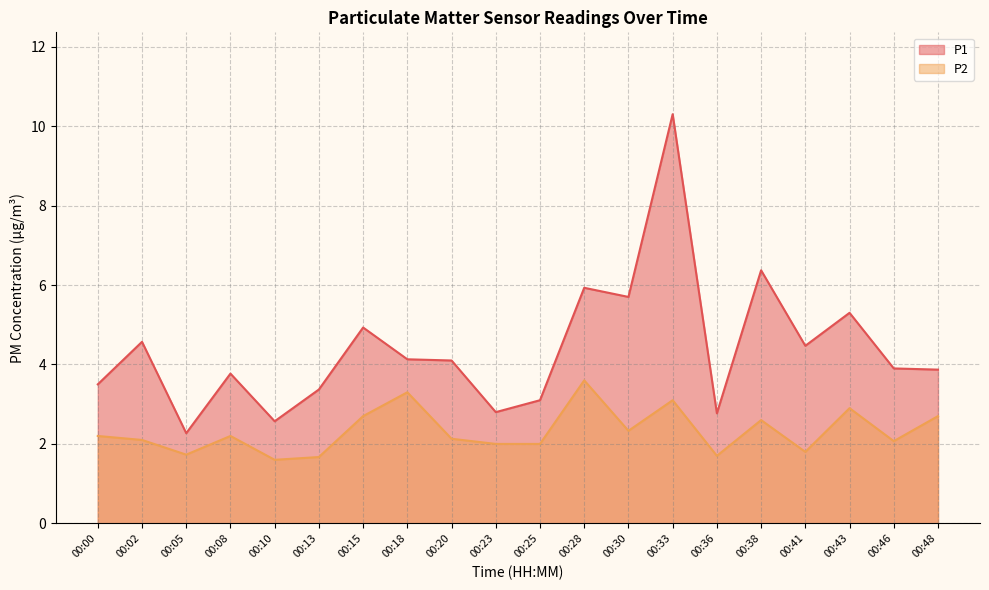

What is the spread (max minus min) of values at 00:41?

2.7